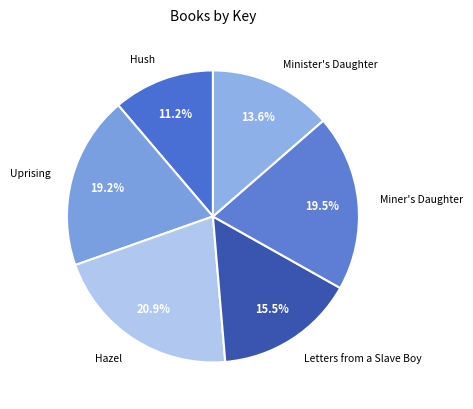

The Minister's Daughter slice represents 2% of the pie. True or false?

False